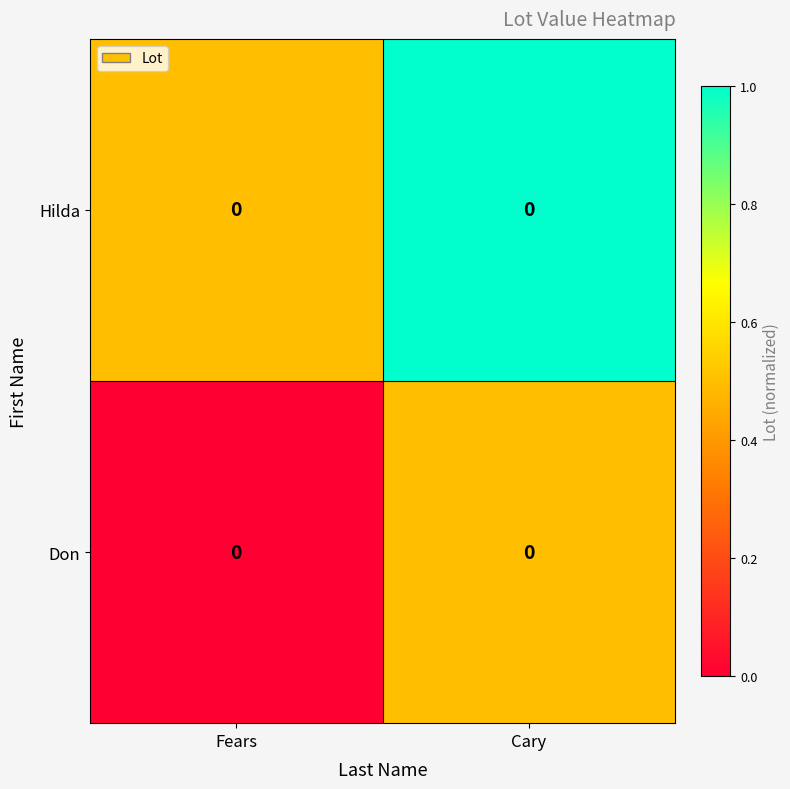

The Don series shows 0.8 at Cary. True or false?

False